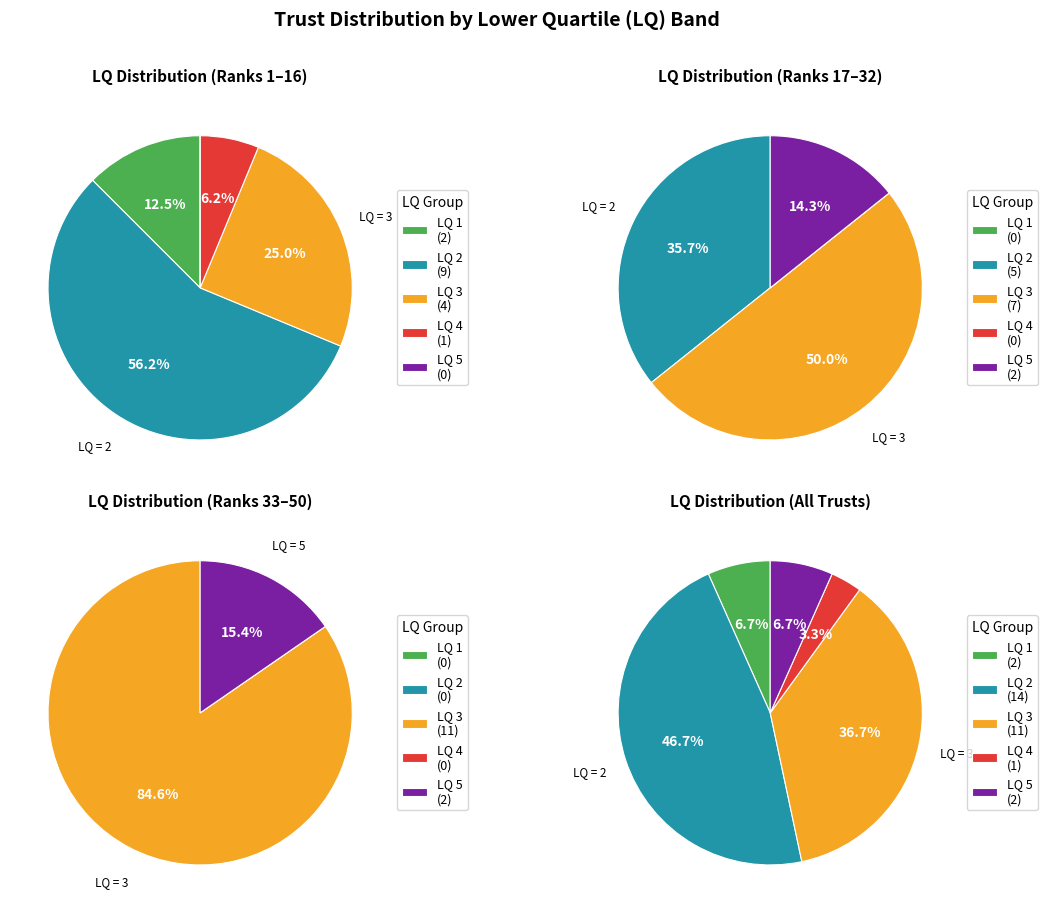

Is it true that LQ=1 is 1% of the pie?

False